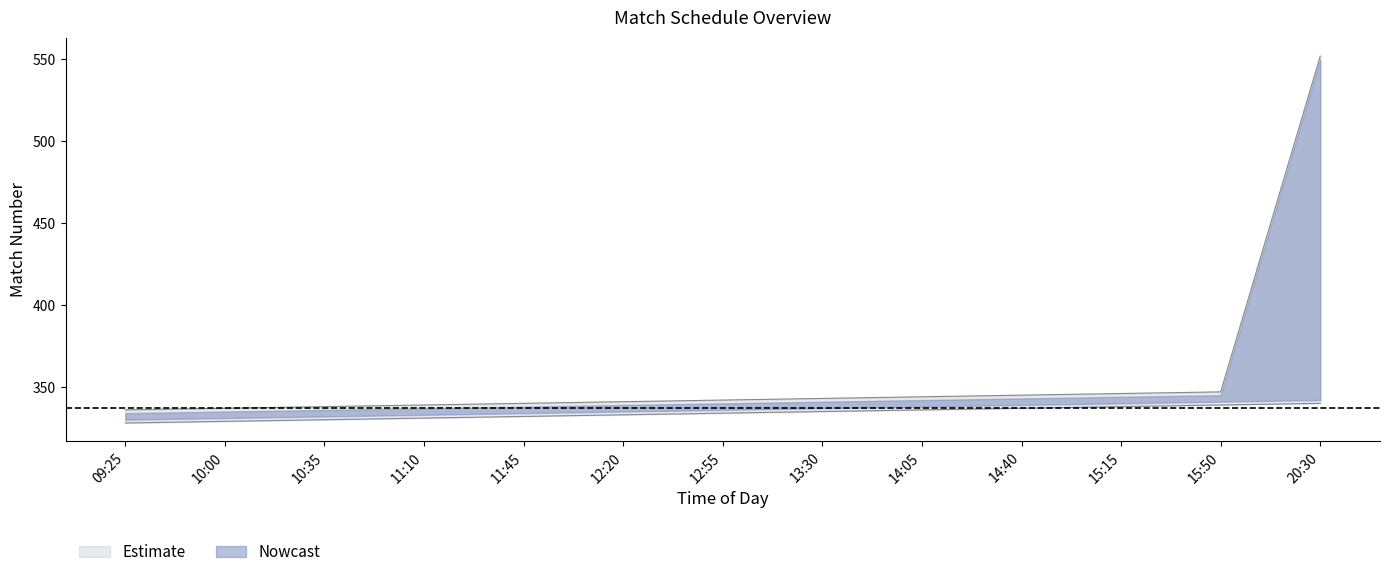

Does the chart display data point markers on the line(s)?

No